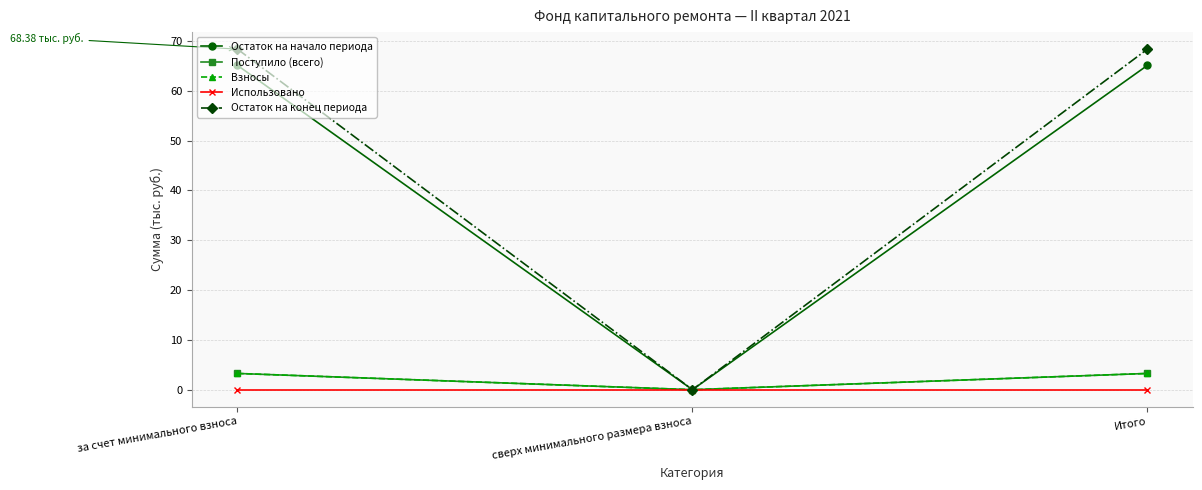

Where does the Поступило (всего) series first go above 3?

за счет минимального взноса